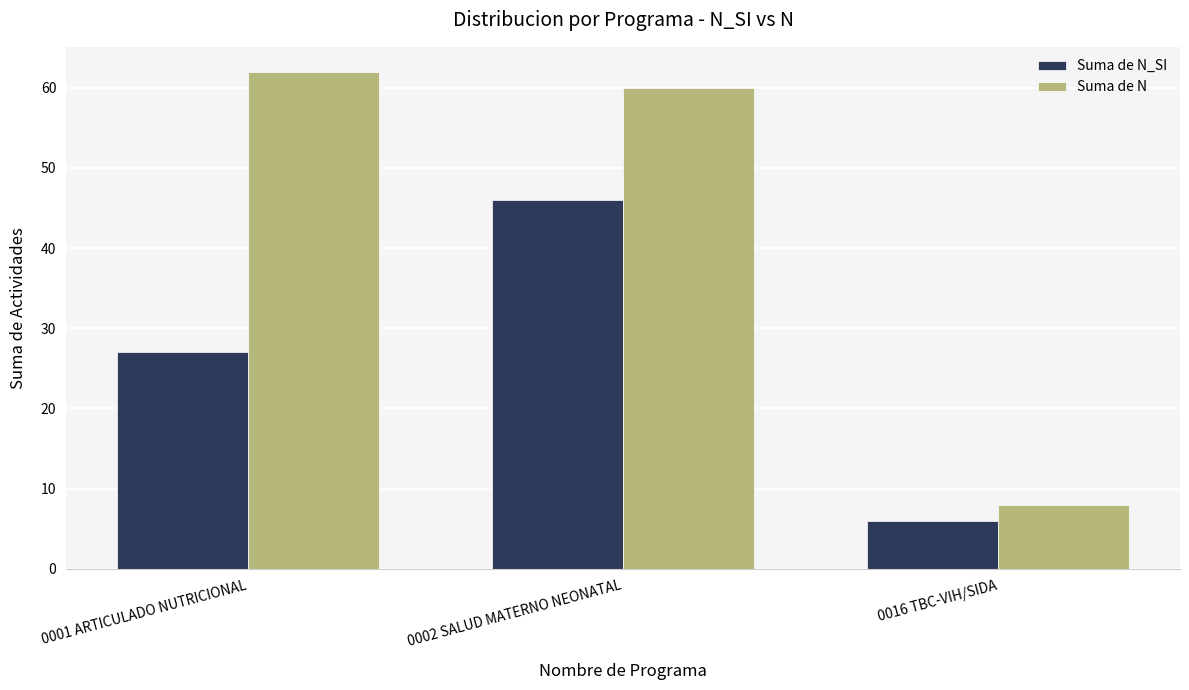

Rank the series by their average value, from lowest to highest.

Suma de N_SI, Suma de N